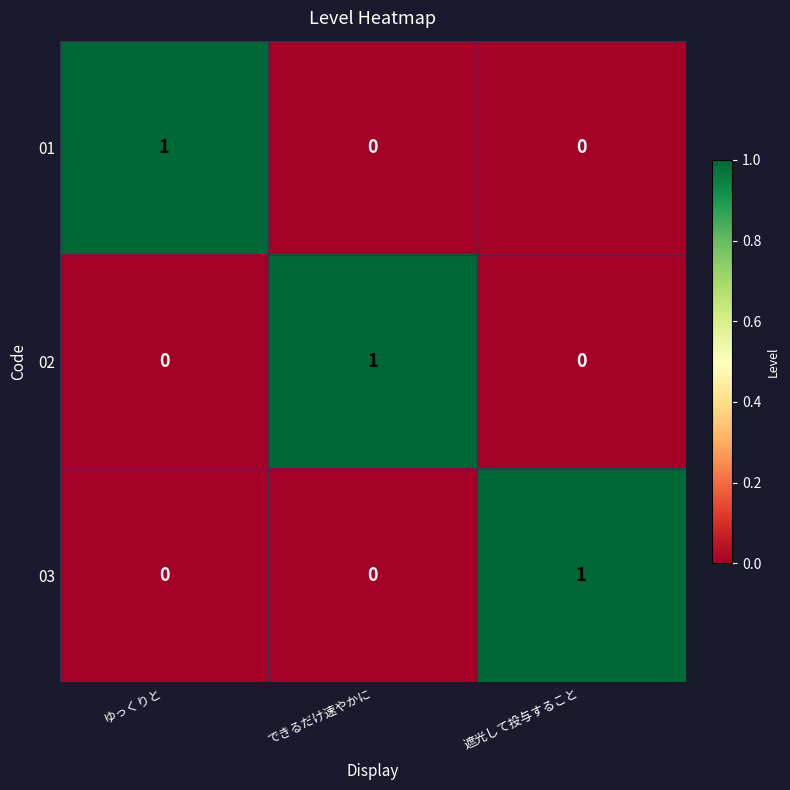

Is it true that 03 equals 1 at ゆっくりと?

False